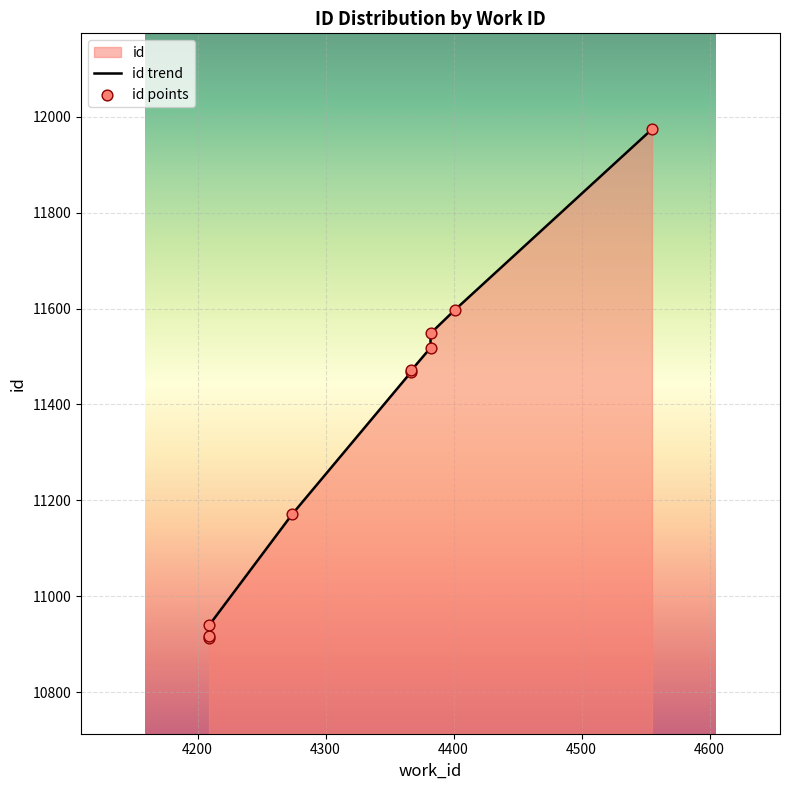

Approximately how many times larger is the value at 4382 compared to 4367?

1.0